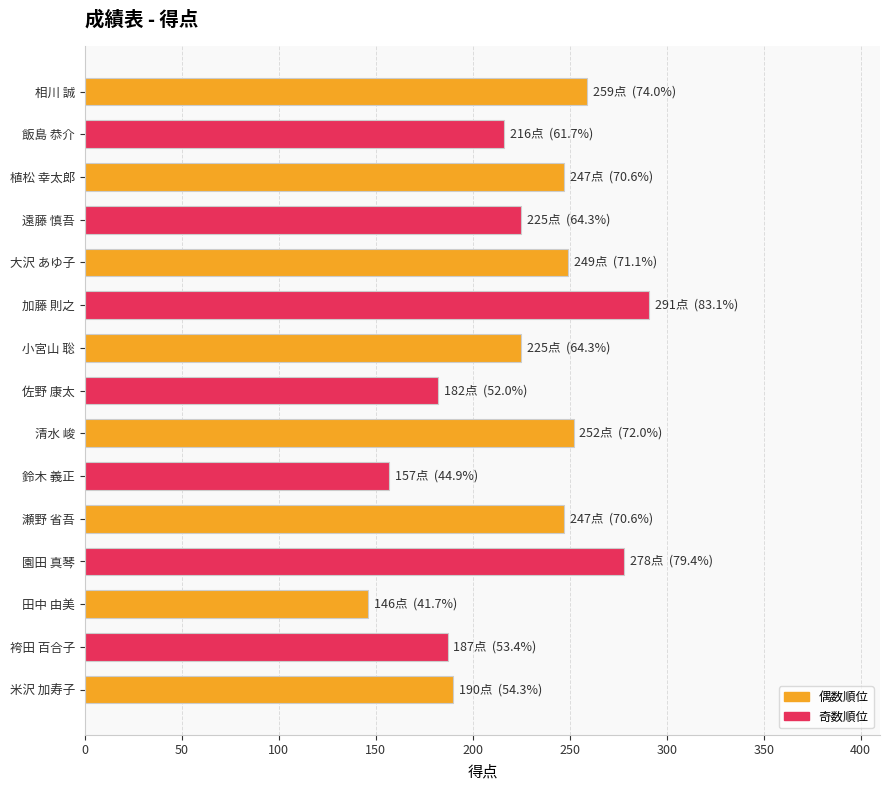

True or false: the data shows 216 at 飯島 恭介.

True